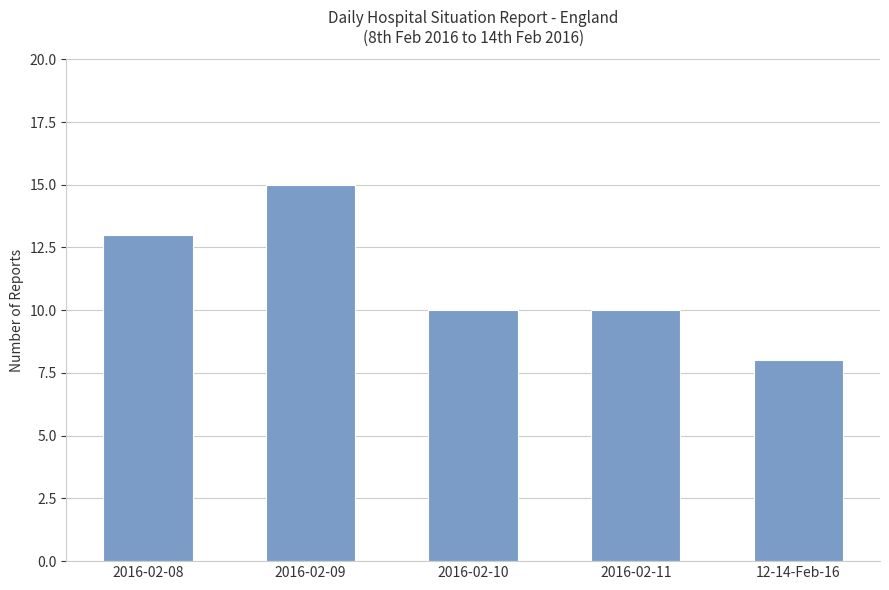

What is the maximum value shown in the chart?

15